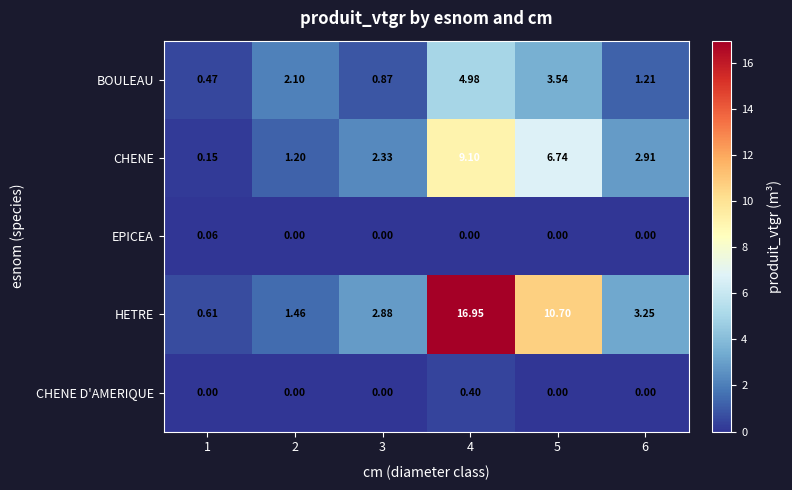

At how many categories does at least one series exceed 4?

2